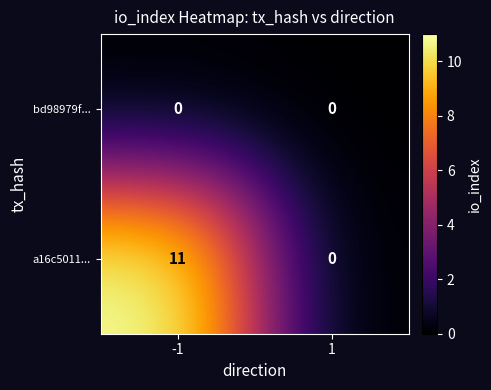

True or false: bd98979f... has a value of 0 at 1.

True